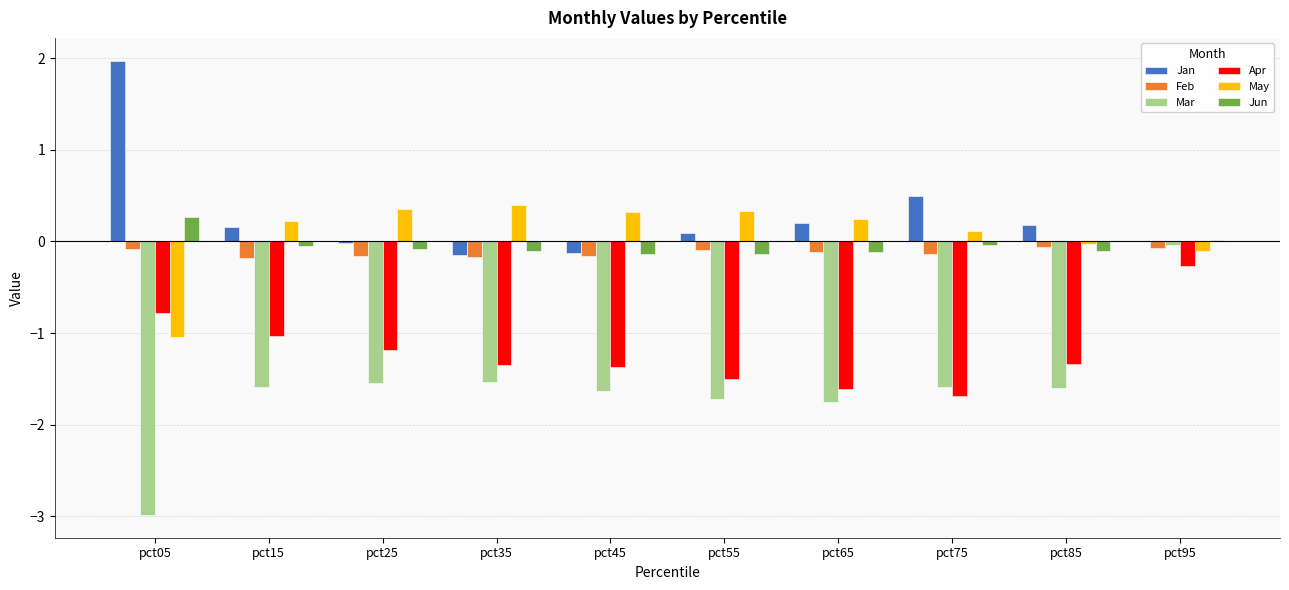

What is the greatest value displayed?

2.0